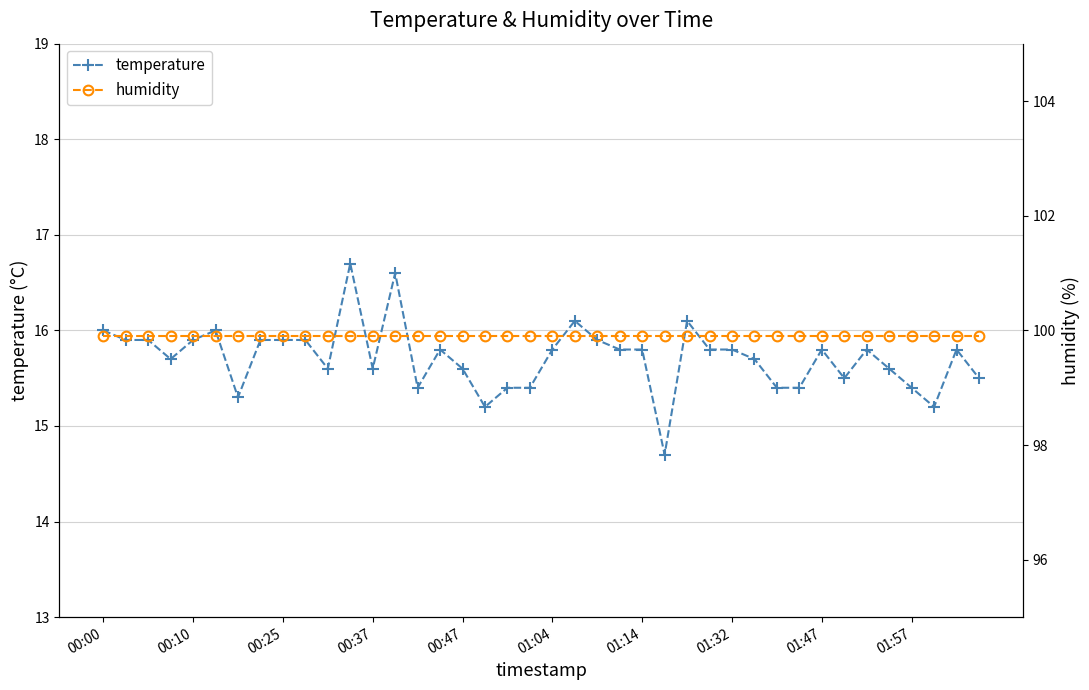

At which label does temperature first exceed 15?

00:00